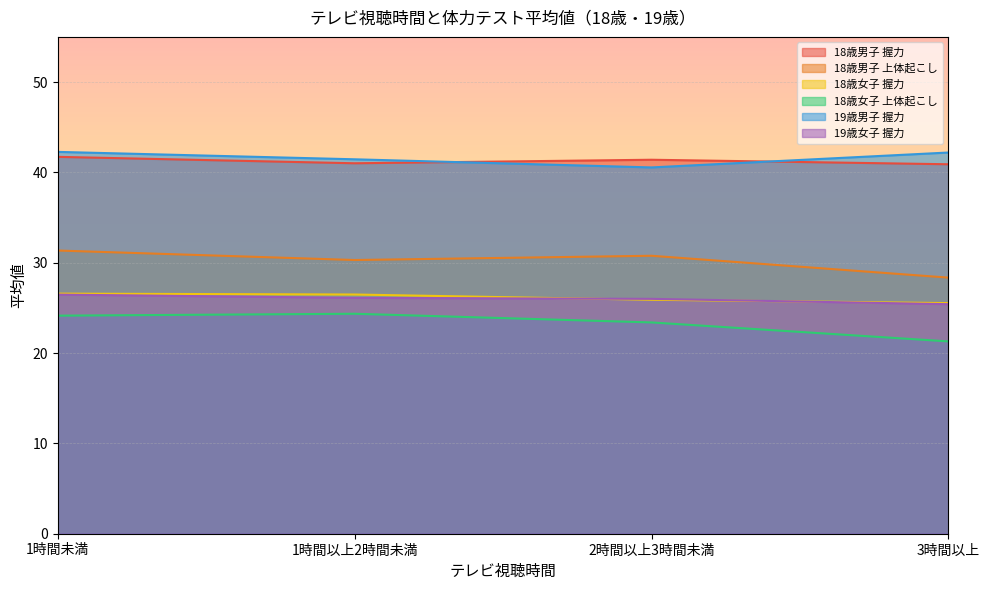

What is the sum of all 18歳男子 握力 values?

165.0